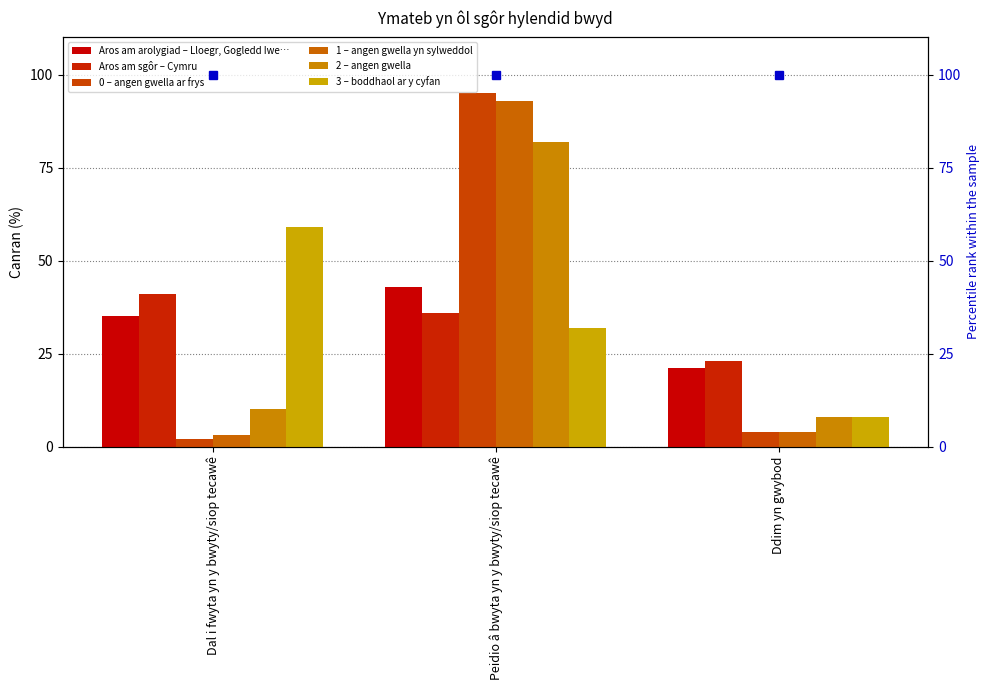

What is the difference between the maximum and minimum values in the 3 – boddhaol ar y cyfan series?

51